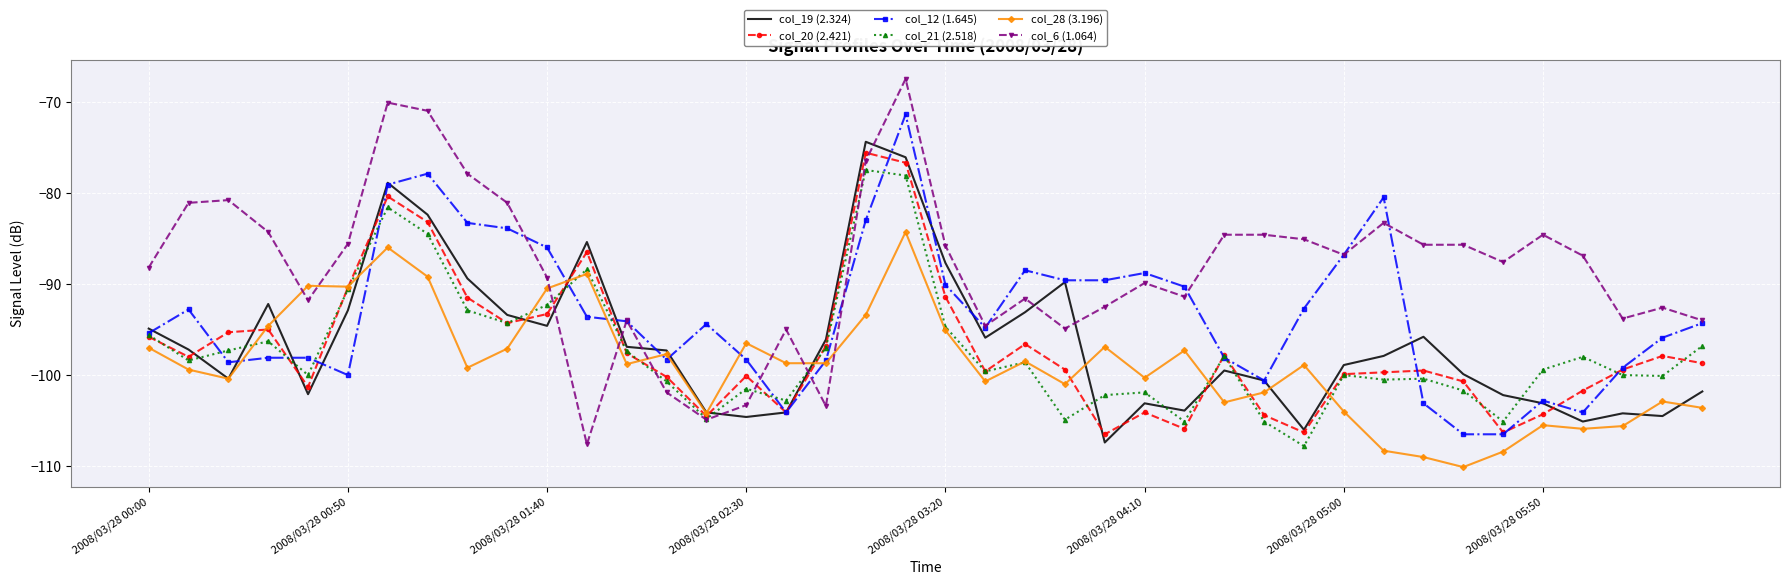

After their last crossing, which series has the higher values: col_19 (2.324) or col_6 (1.064)?

col_6 (1.064)